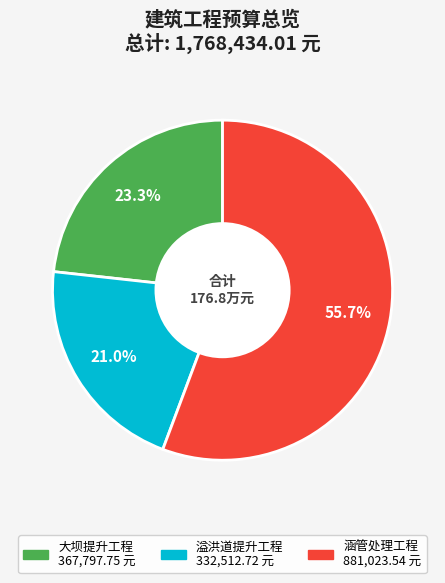

How many slices are in this pie chart?

3